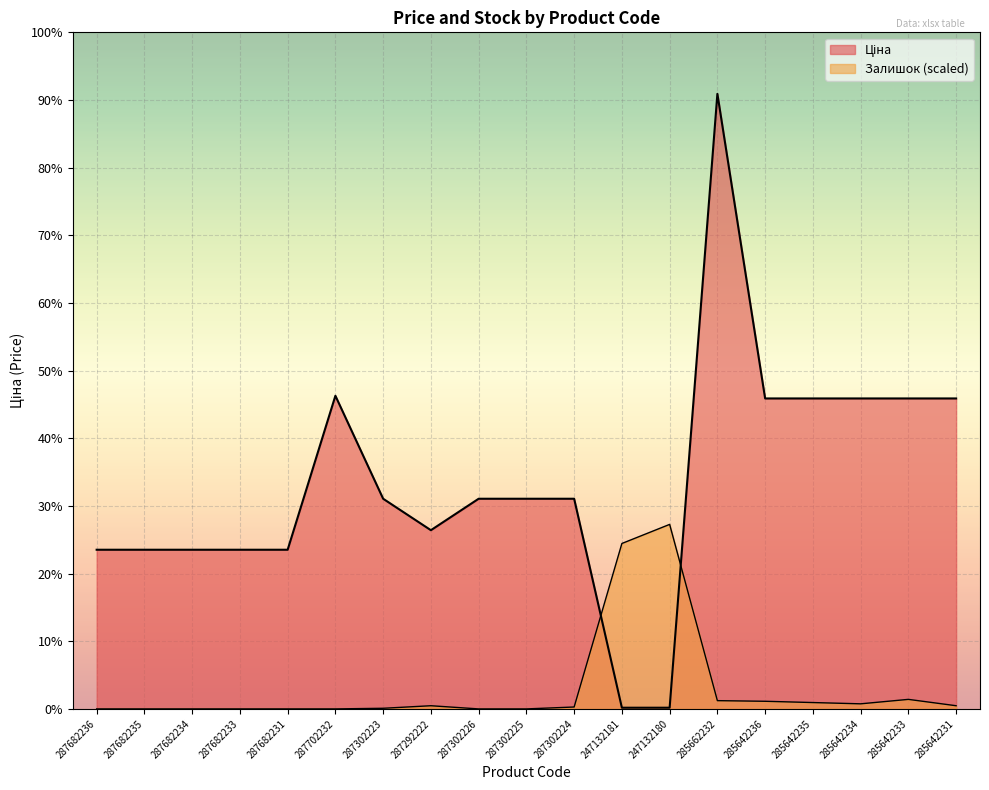

Which series has the largest range (max minus min)?

Ціна